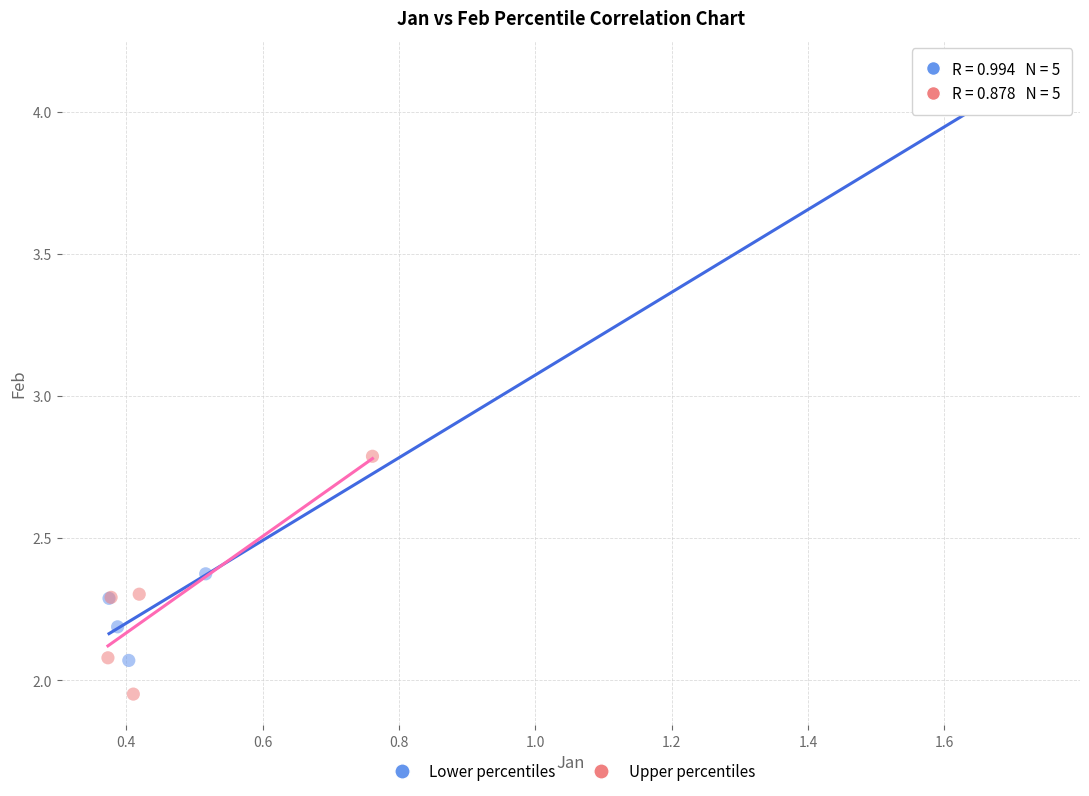

Which series reaches the minimum Y coordinate?

Upper percentiles